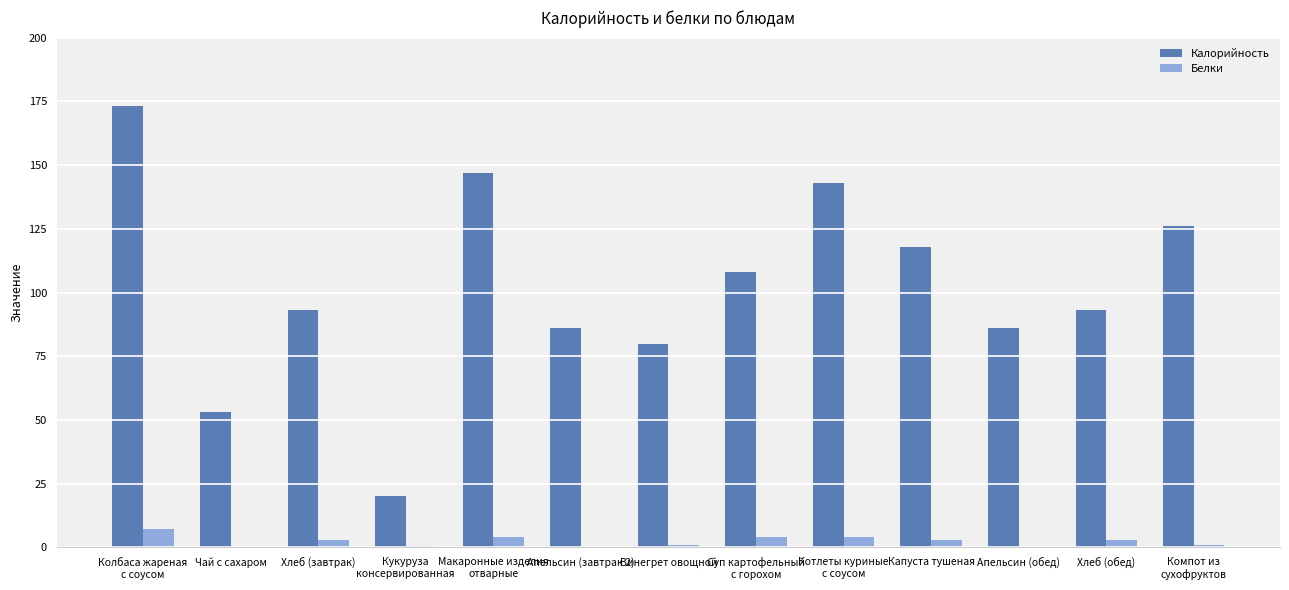

What is the greatest value displayed?

173.2